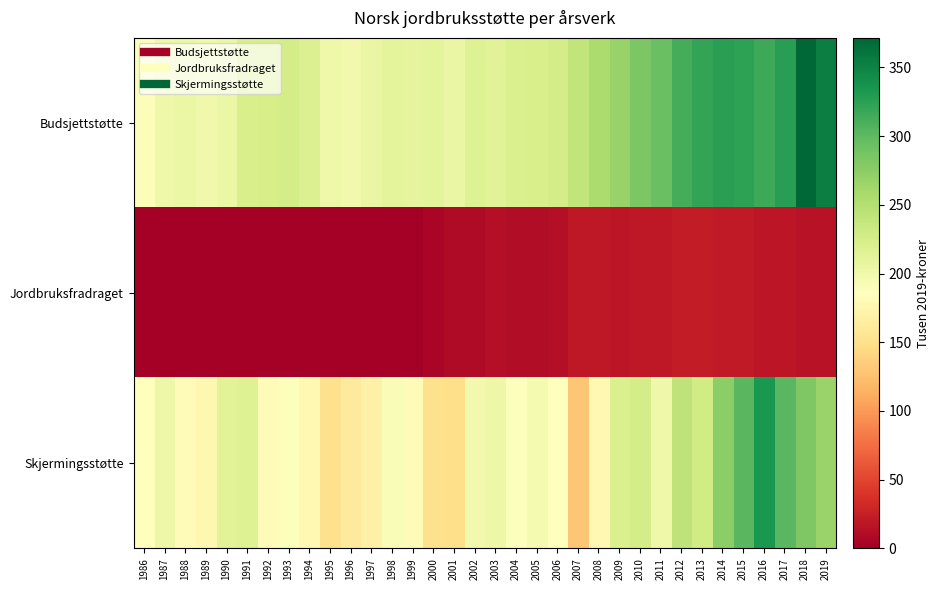

What is the total value across all series at 2007?

389.7